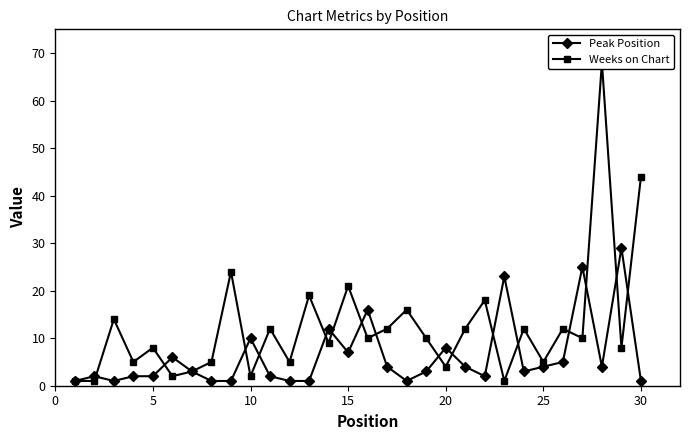

What is the difference between the second highest and second lowest values in the Weeks on Chart series?

43